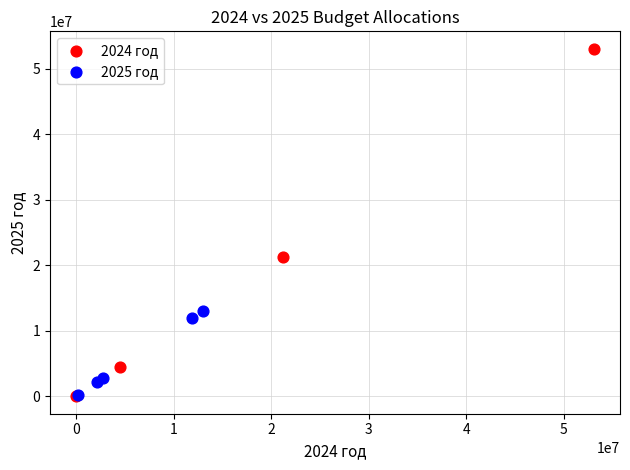

Which series contains the highest Y value?

2024 год